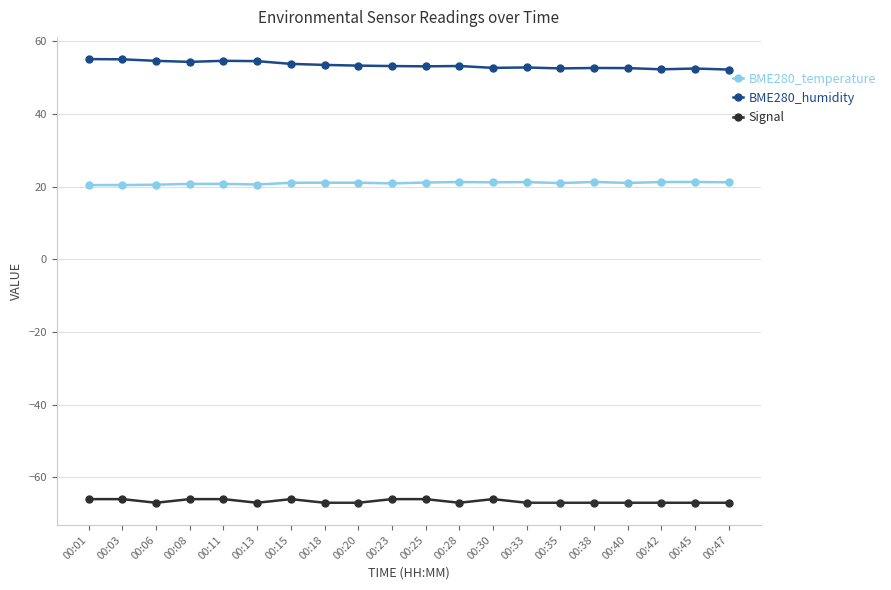

True or false: BME280_humidity and BME280_temperature intersect in this chart.

False